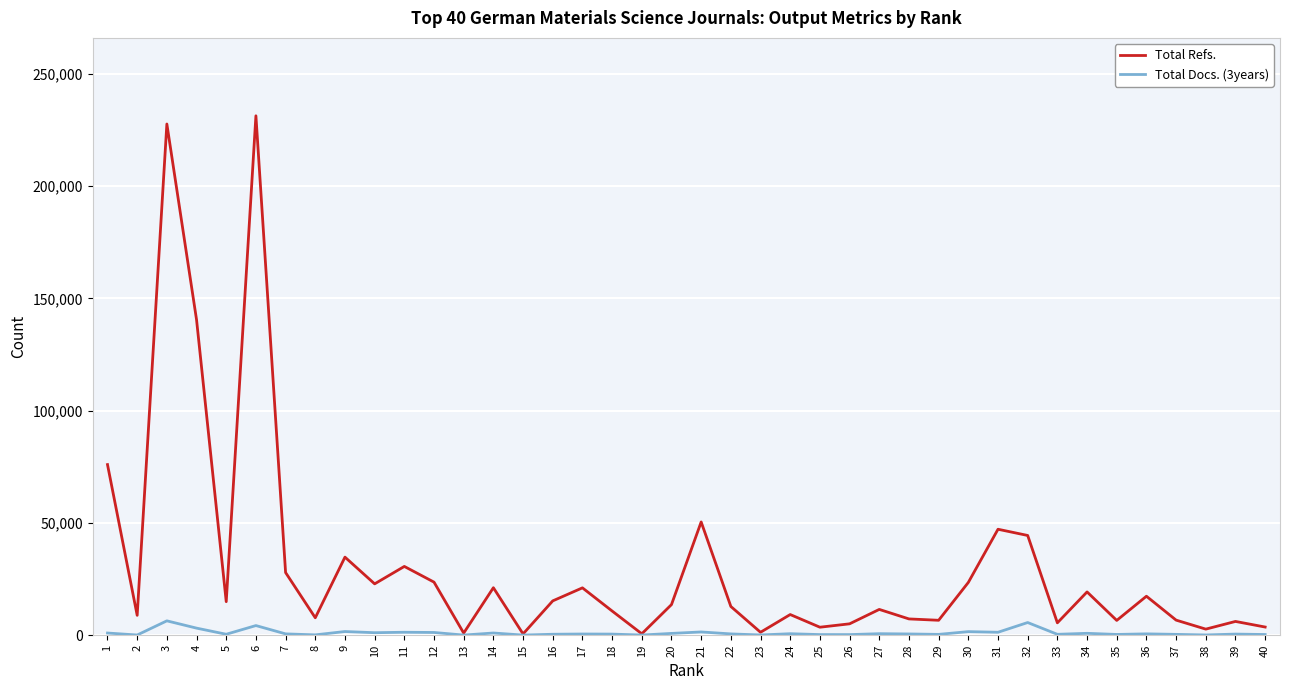

What value does the Total Docs. (3years) series have at 8, to the nearest 10?

160